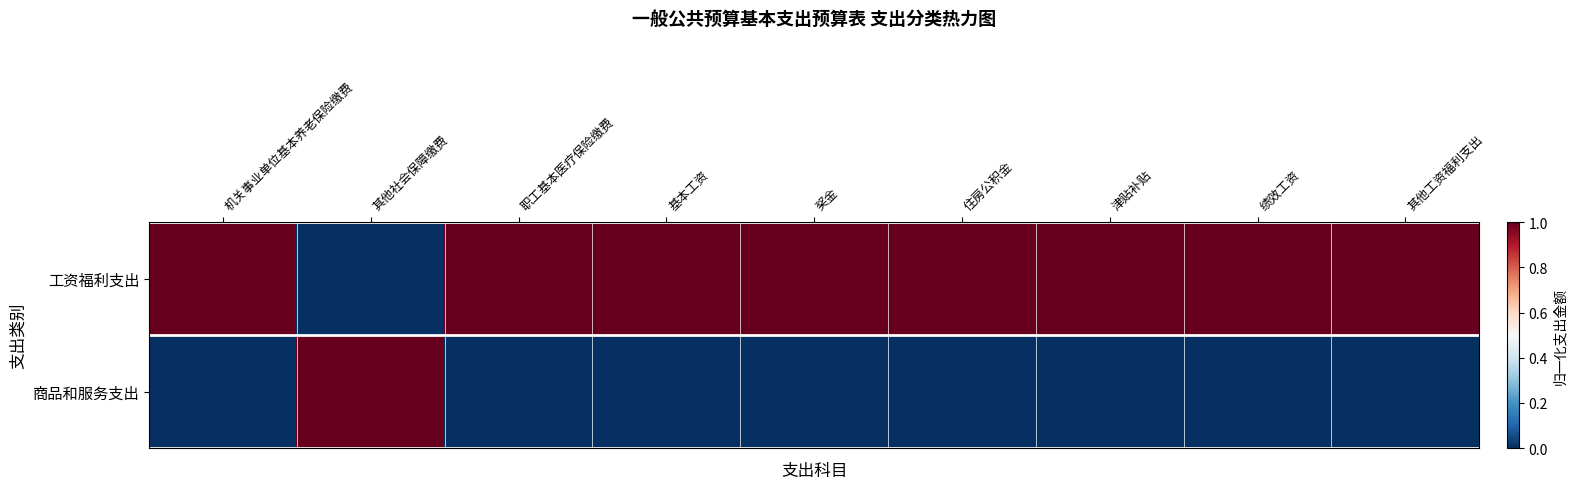

Reading right to left, extract all data points from this chart.

工资福利支出: 其他工资福利支出=1	绩效工资=1	津贴补贴=1	住房公积金=1	奖金=1	基本工资=1	职工基本医疗保险缴费=1	其他社会保障缴费=0	机关事业单位基本养老保险缴费=1
商品和服务支出: 其他工资福利支出=0	绩效工资=0	津贴补贴=0	住房公积金=0	奖金=0	基本工资=0	职工基本医疗保险缴费=0	其他社会保障缴费=1	机关事业单位基本养老保险缴费=0